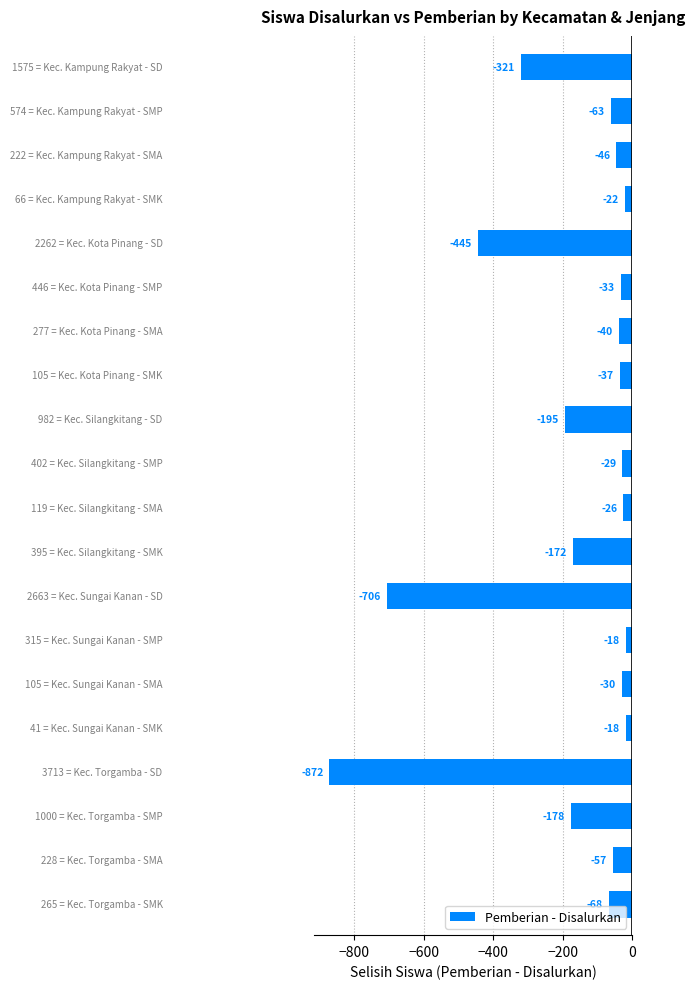

What is the difference between the maximum and minimum values?

854